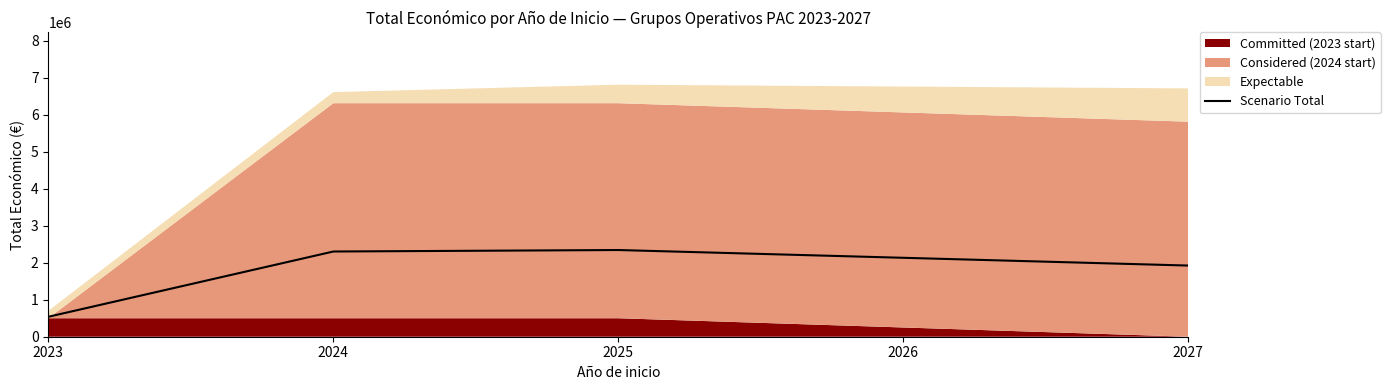

What is the greatest value displayed?

2345086.2